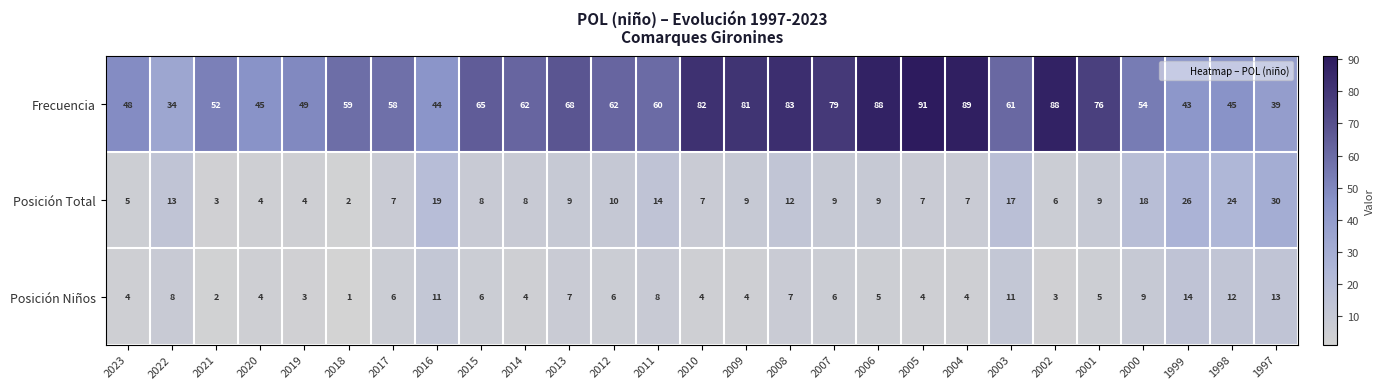

Which series has the largest range (max minus min)?

Frecuencia